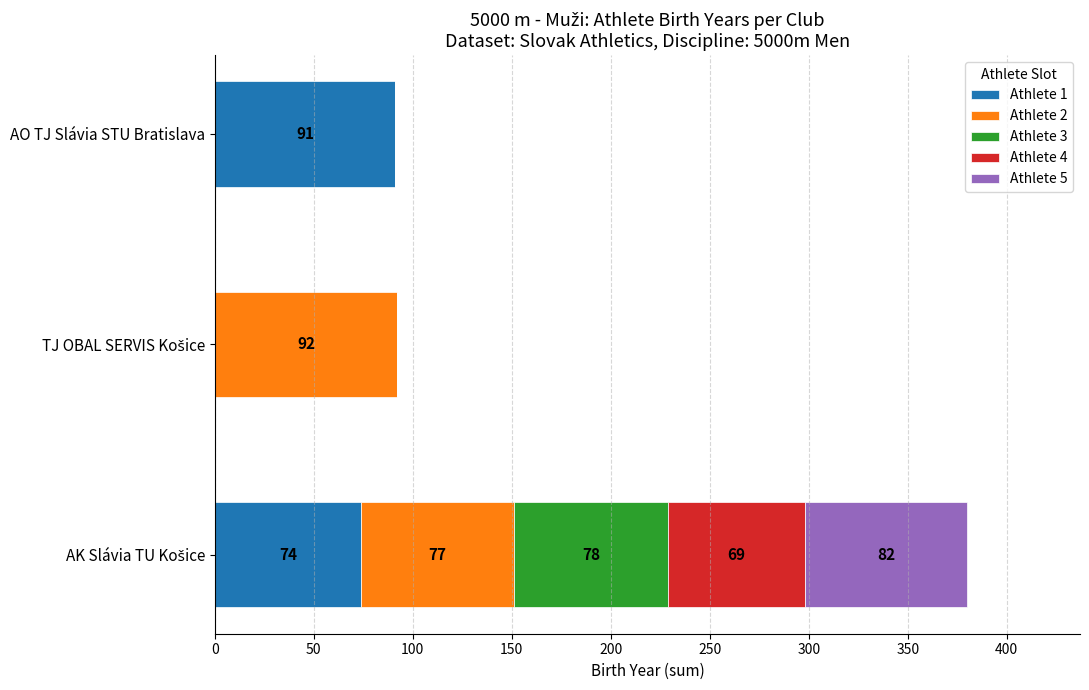

At which label does Athlete 1 reach its peak?

AO TJ Slávia STU Bratislava